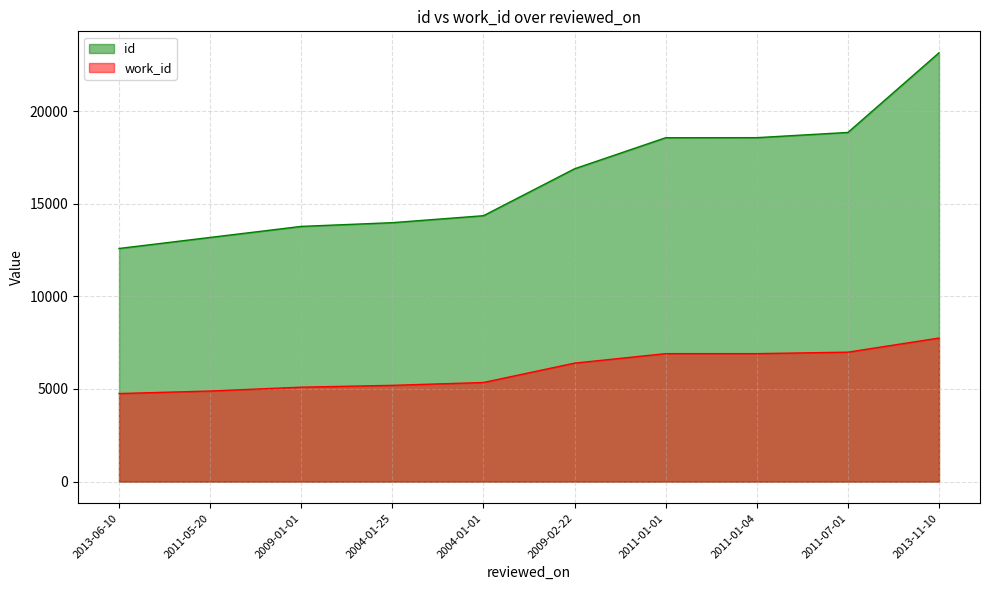

What is the sum of the id values at 2013-11-10 and 2013-06-10?

35730